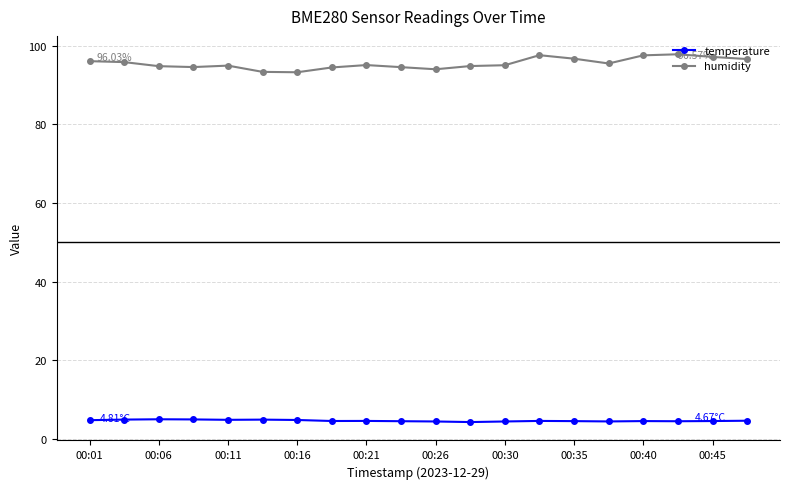

What is the sum of all humidity values?

1908.9